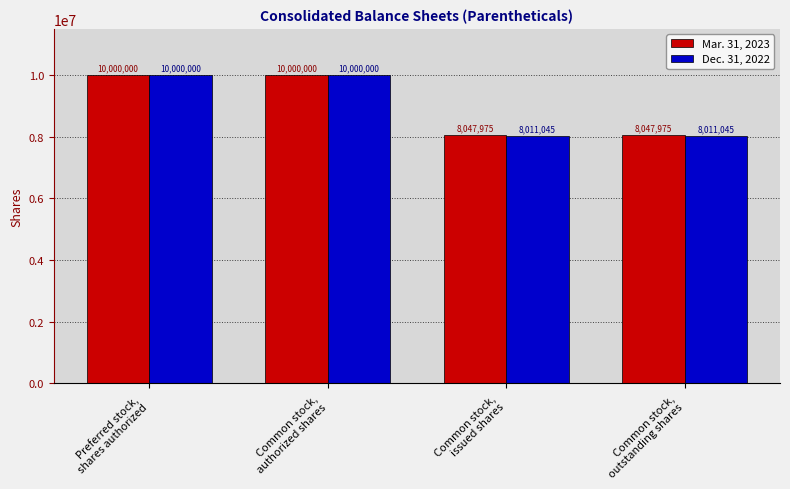

What is the difference between the Mar. 31, 2023 values at Common stock,
authorized shares and Common stock,
outstanding shares?

1952025